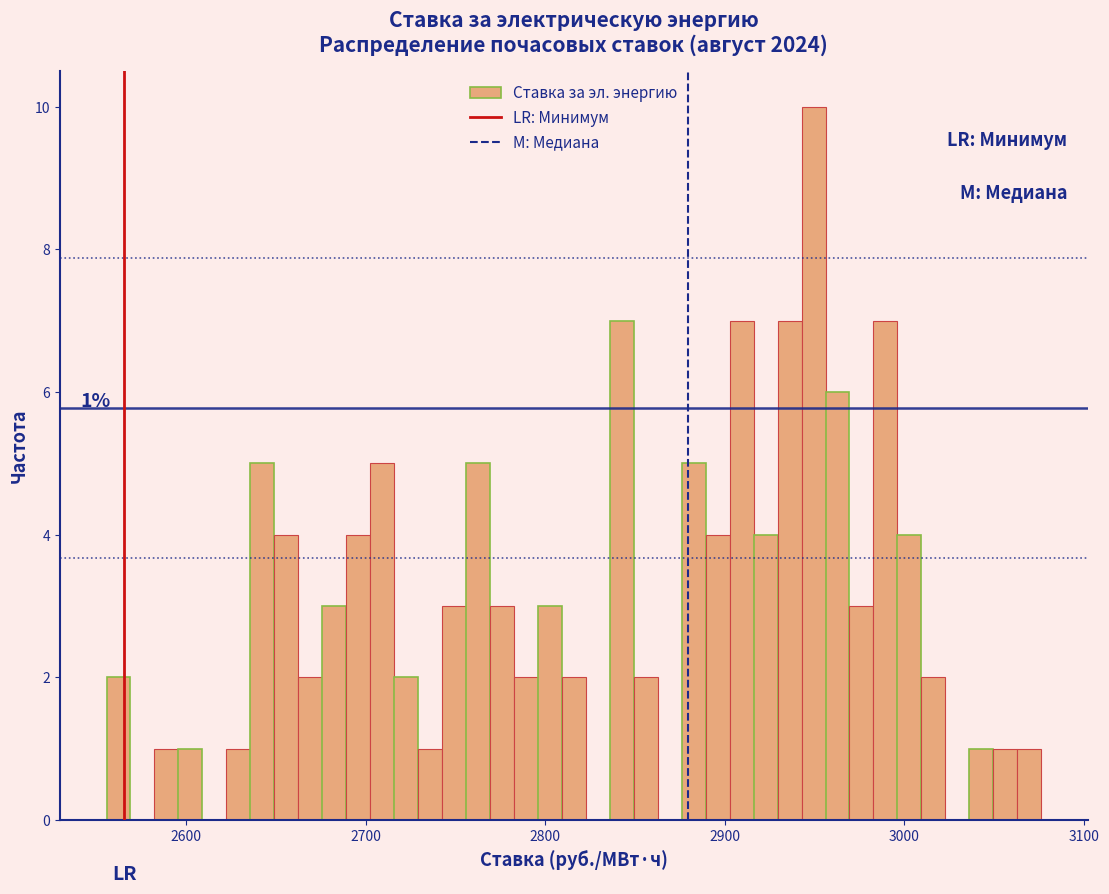

Around what value on the x-axis is the tallest bar? Give the approximate position of its centre, as read against the axis.

2950